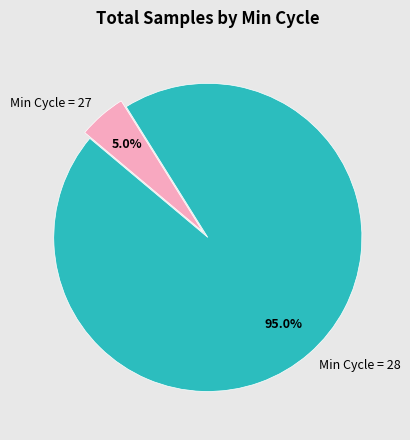

What is the largest slice in the pie chart?

Min Cycle = 28